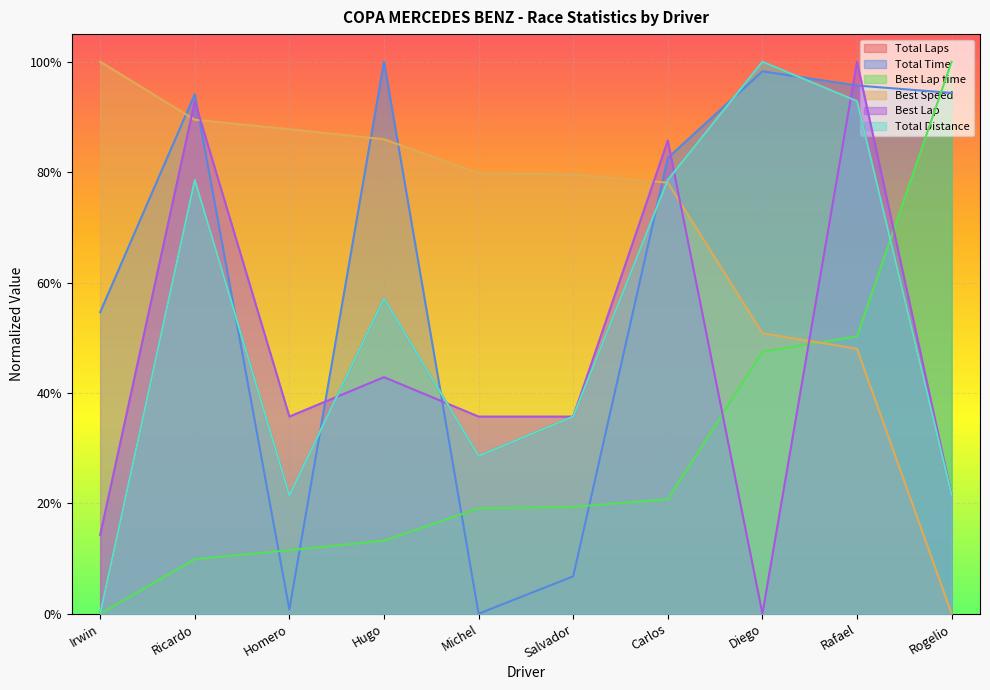

What is the sum of all Total Laps values?

5.1